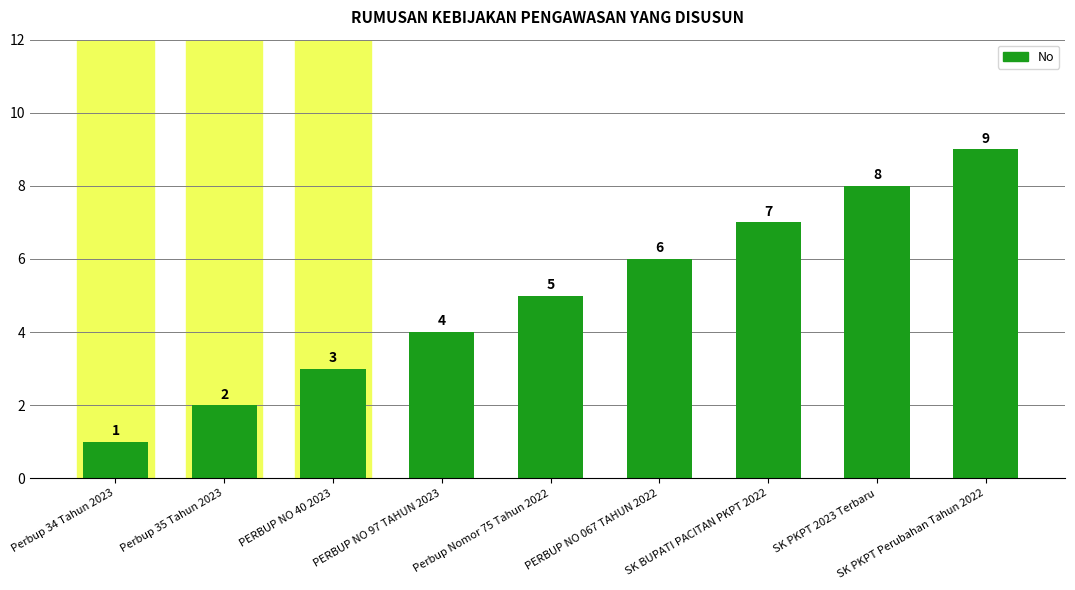

Are the bars horizontal?

No